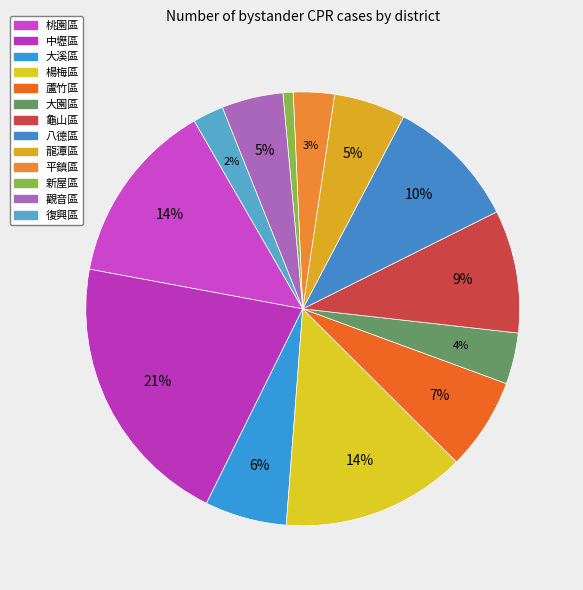

What percentage is NOT represented by 桃園區?

86.3%